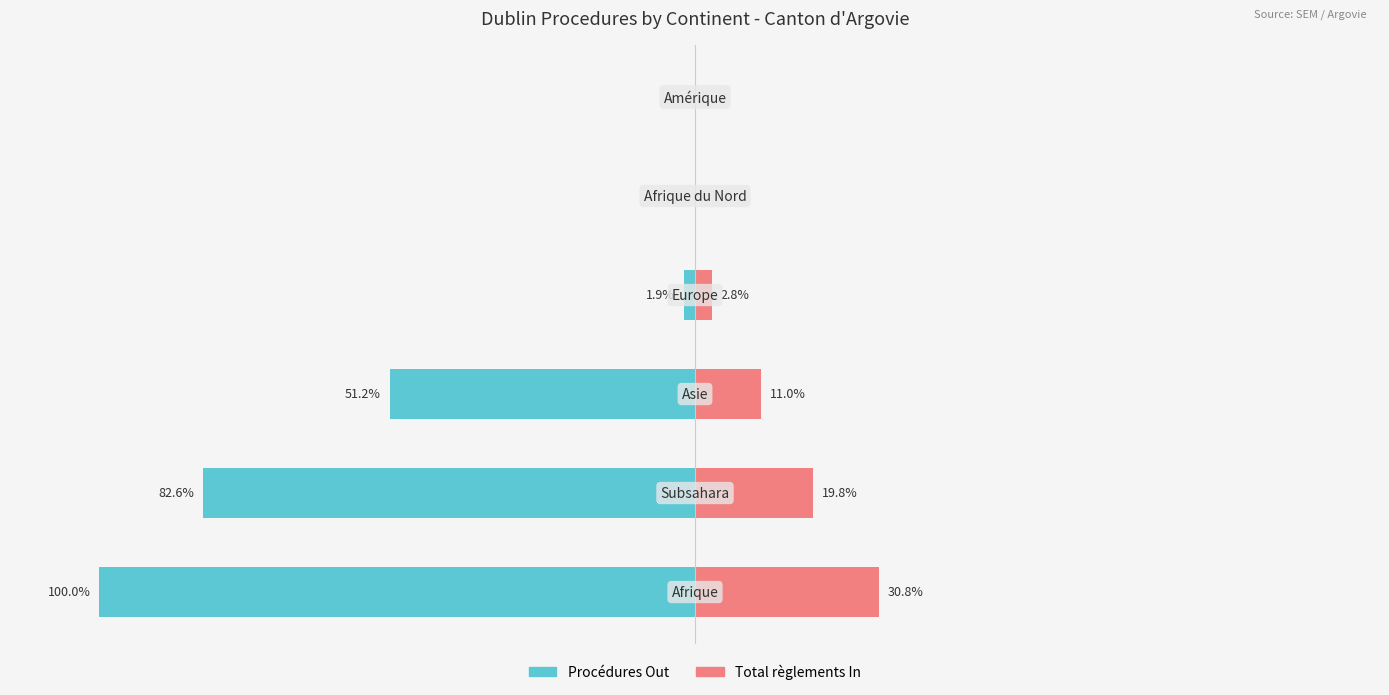

How many values in the Total règlements In series exceed 11?

3